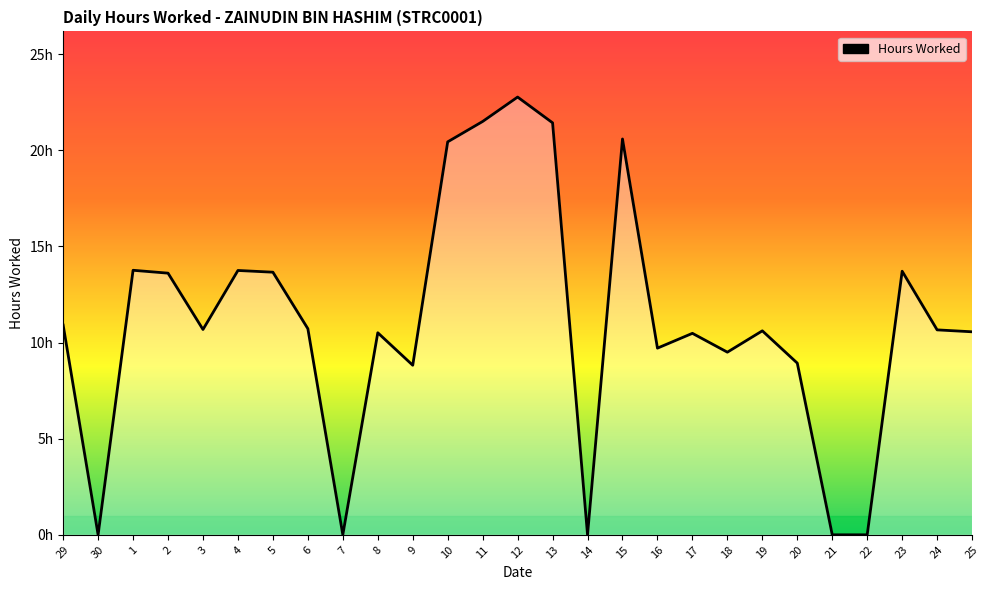

Where does the data first go above 10?

29